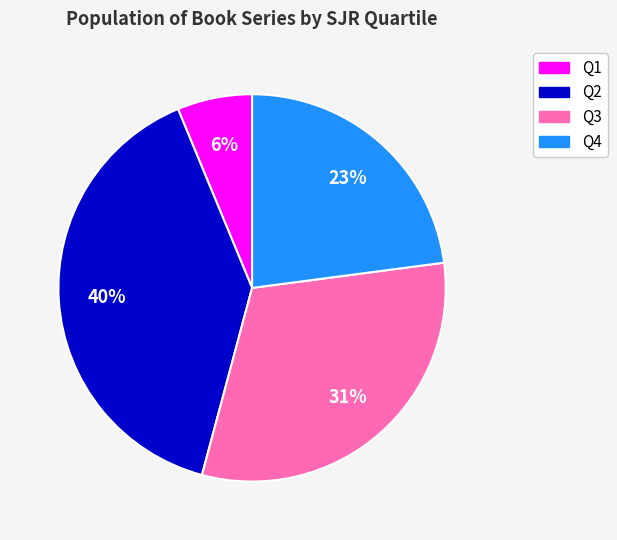

Is Q3 the majority of the pie?

No